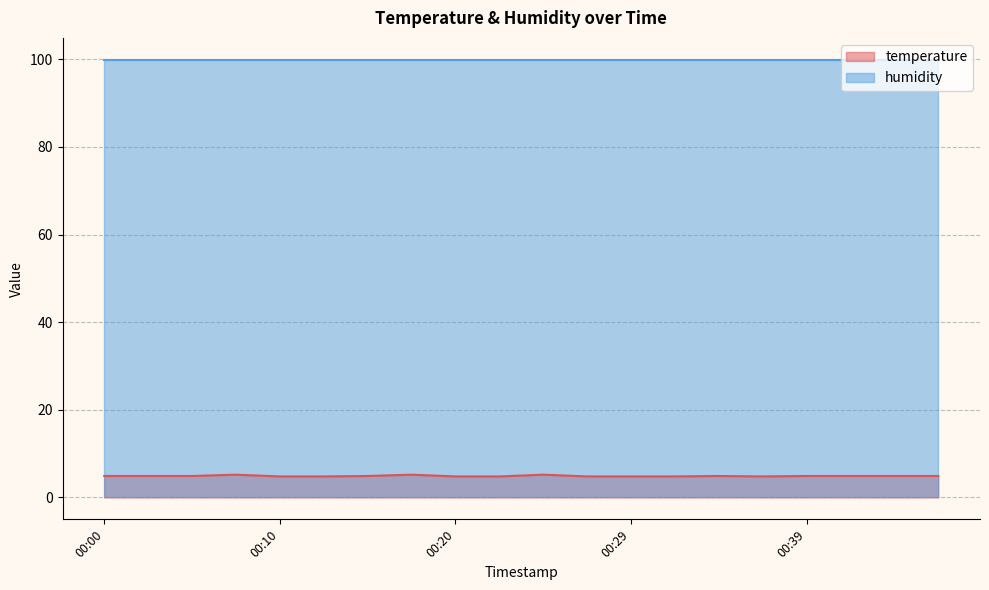

True or false: there are more than 2 points higher than both neighbors.

True